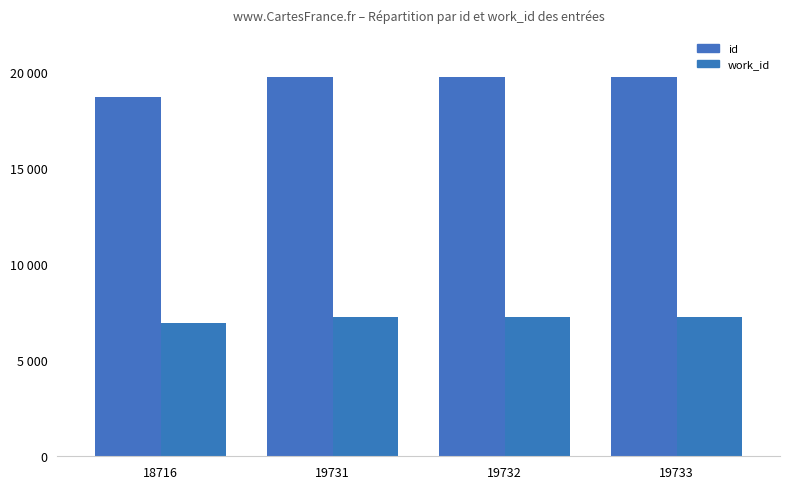

Does the chart contain stacked bars?

No